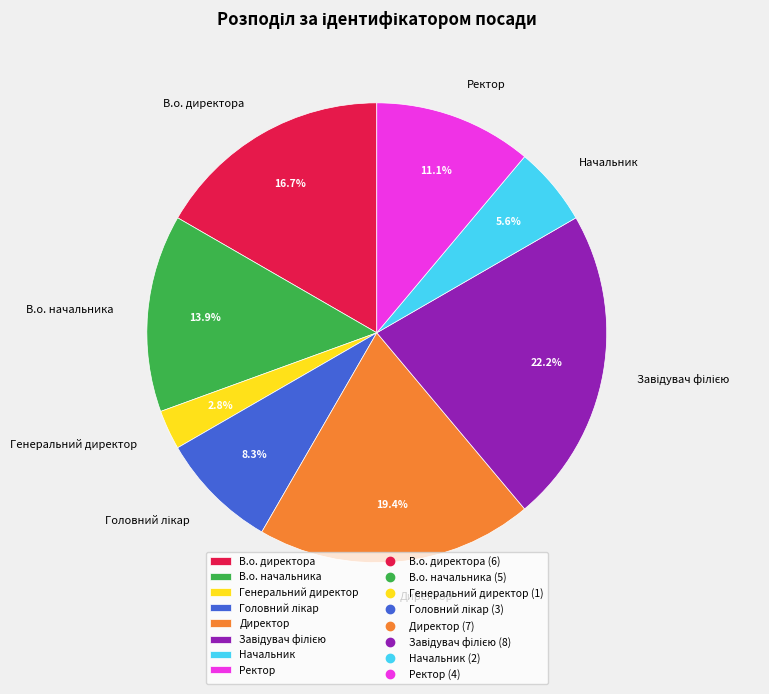

Does any single category account for the majority?

No